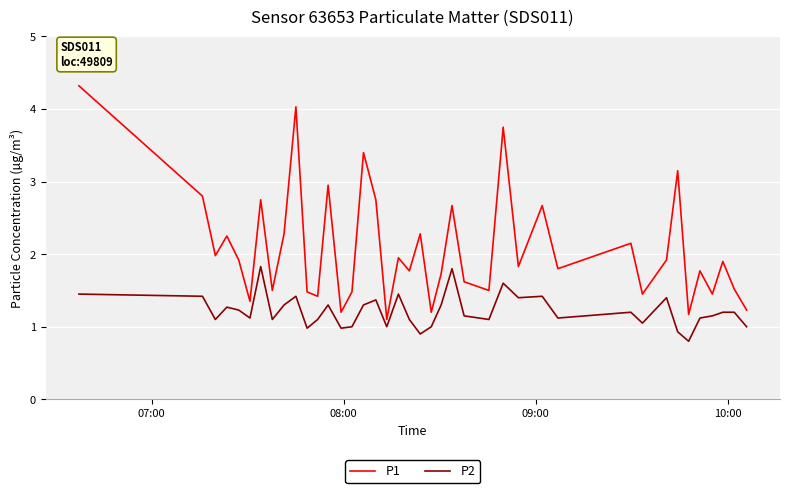

What is the smallest value displayed?

0.8